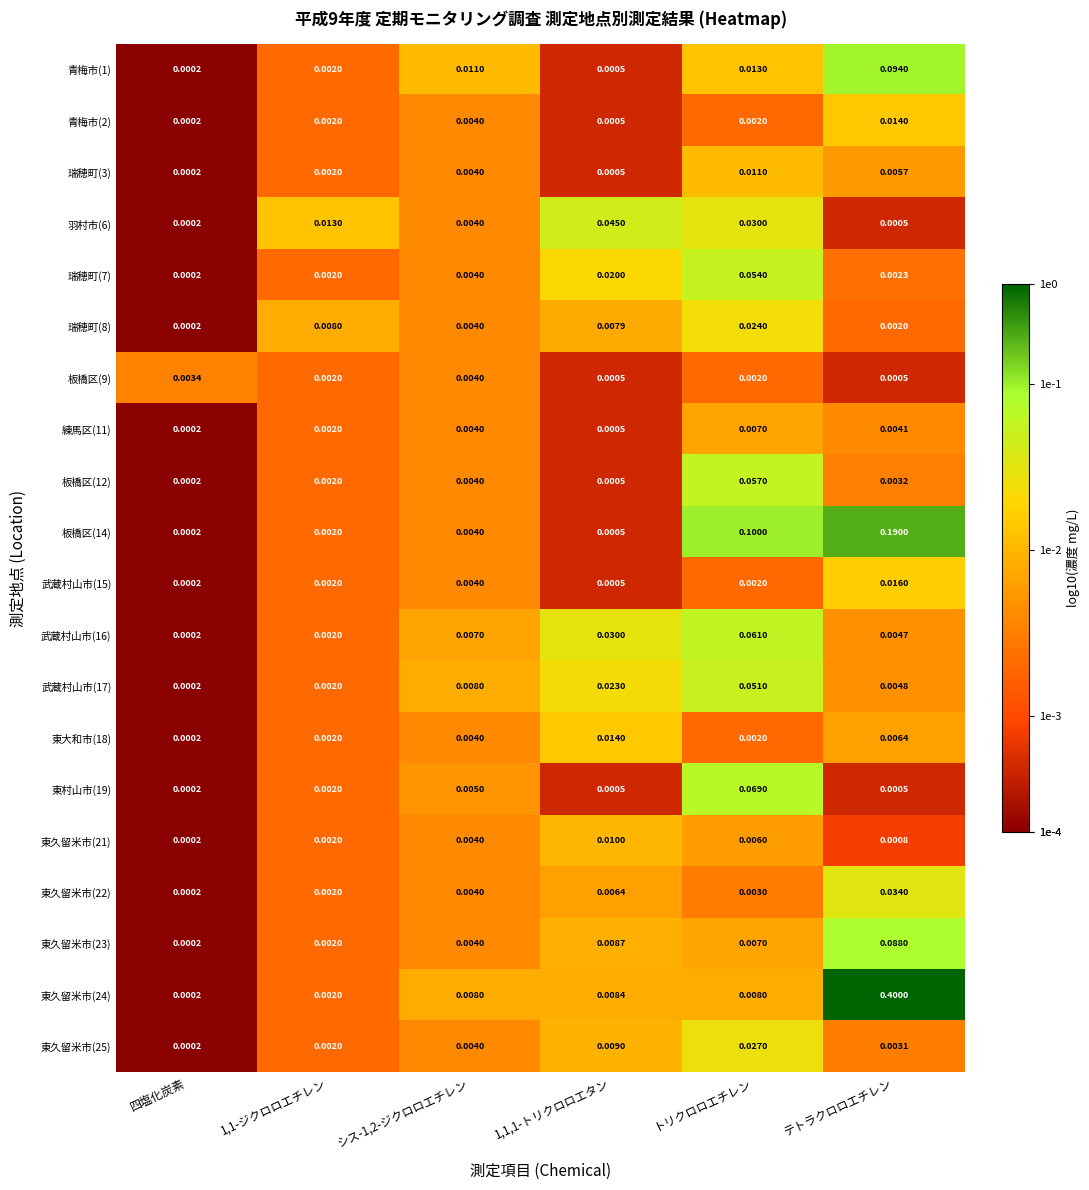

Is the value of 板橋区(12) at 四塩化炭素 greater than the value of 東村山市(19) at 1,1,1-トリクロロエタン?

No